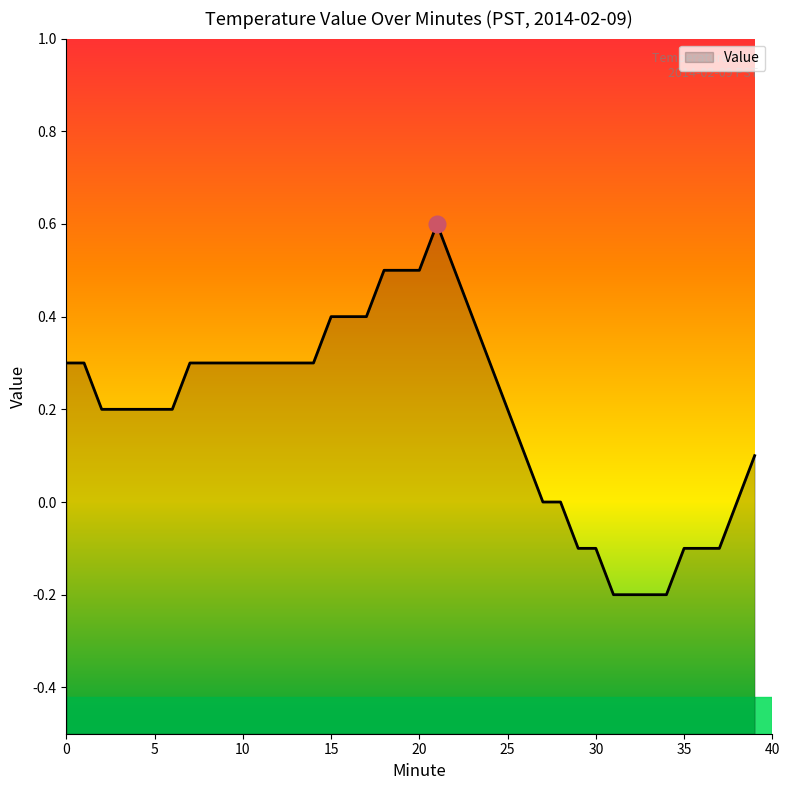

Rank the categories by value from highest to lowest.

21, 18, 19, 20, 22, 15, 16, 17, 23, 0, 1, 7, 8, 9, 10, 11, 12, 13, 14, 24, 2, 3, 4, 5, 6, 25, 26, 39, 27, 28, 38, 29, 30, 35, 36, 37, 31, 32, 33, 34